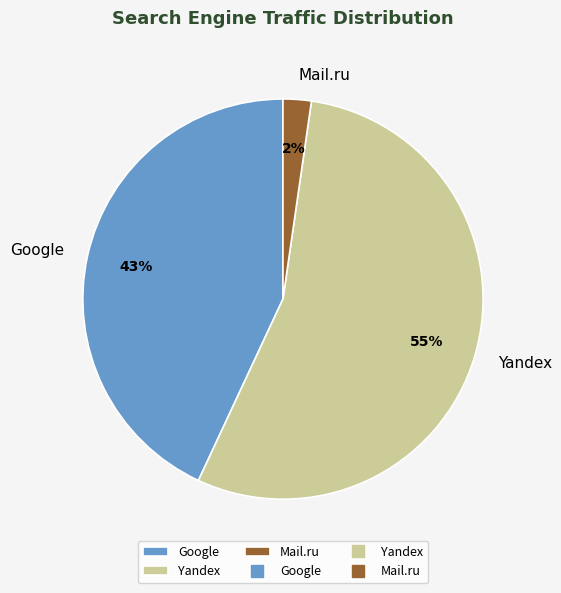

Rank the categories by value from lowest to highest.

Mail.ru, Google, Yandex